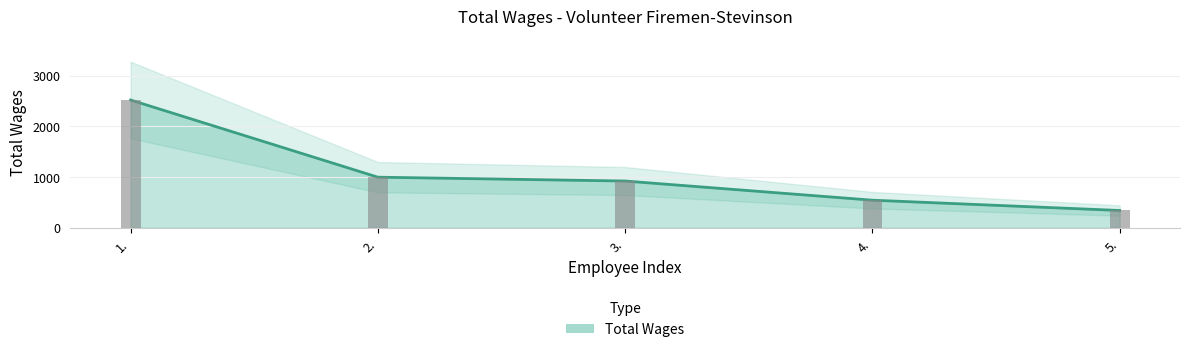

Read the value at 3..

921